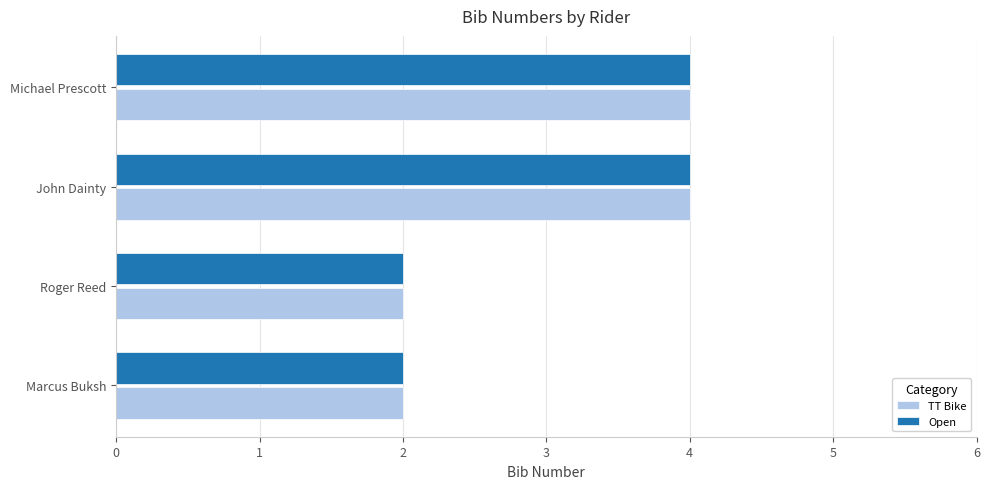

What is the average value of the Open series?

3